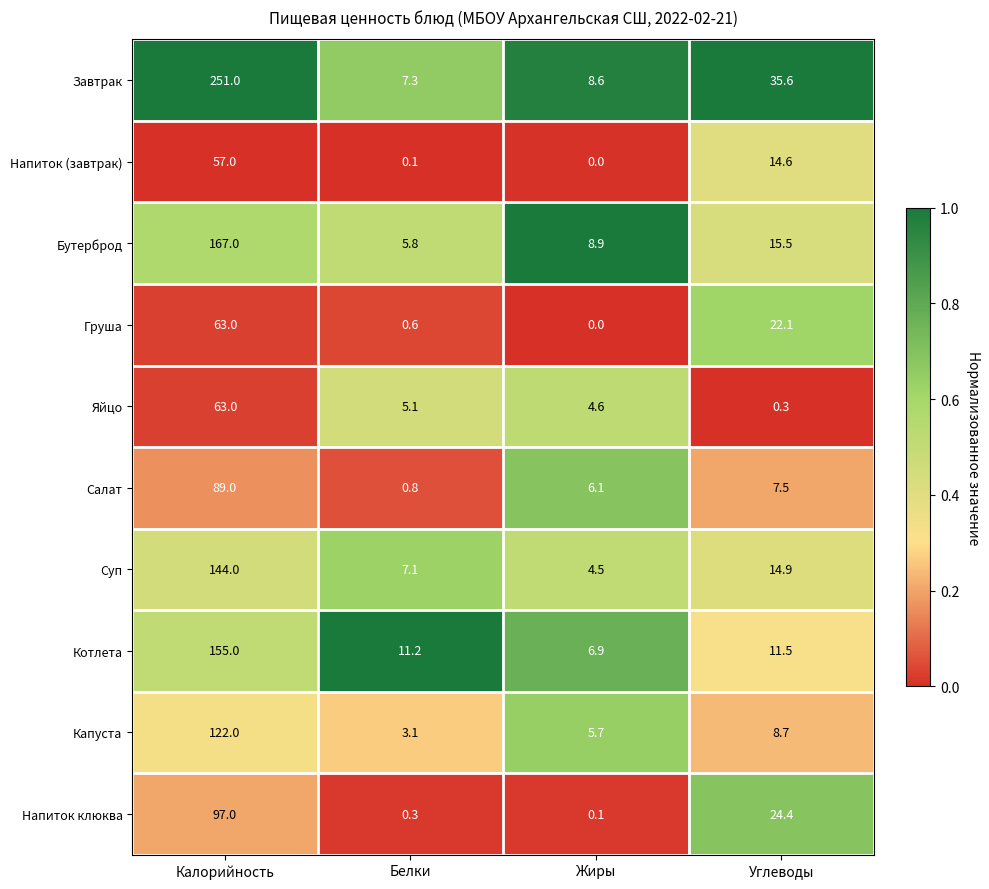

The Яйцо series shows 2.8 at Белки. True or false?

False